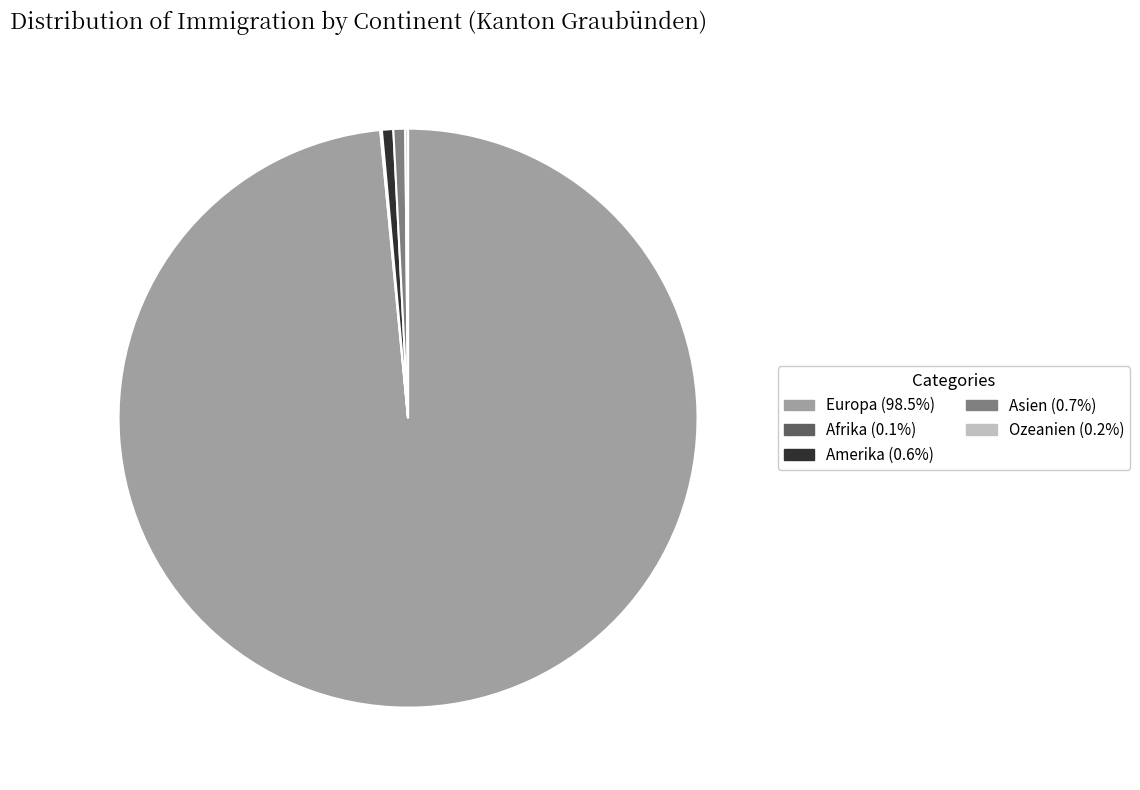

Does any single category account for the majority?

Yes